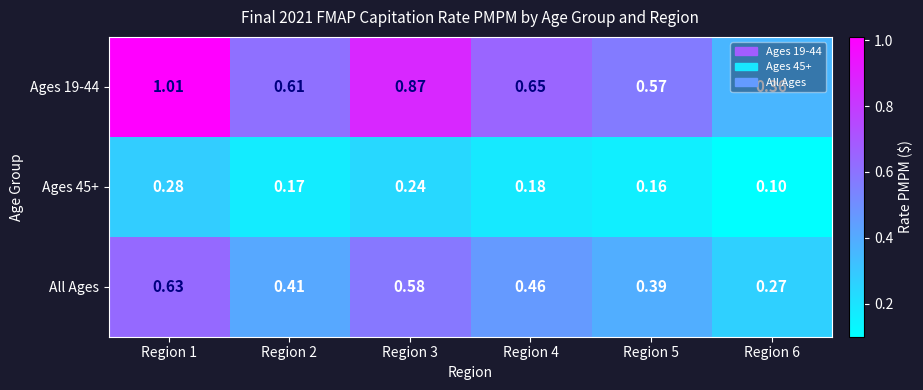

Is the value of Ages 45+ at Region 4 greater than the value of Ages 19-44 at Region 3?

No